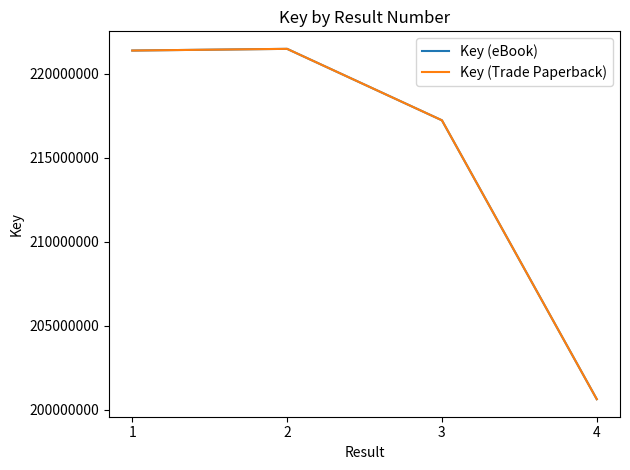

Is the value of Key (Trade Paperback) at 1 greater than the value of Key (eBook) at 2?

No